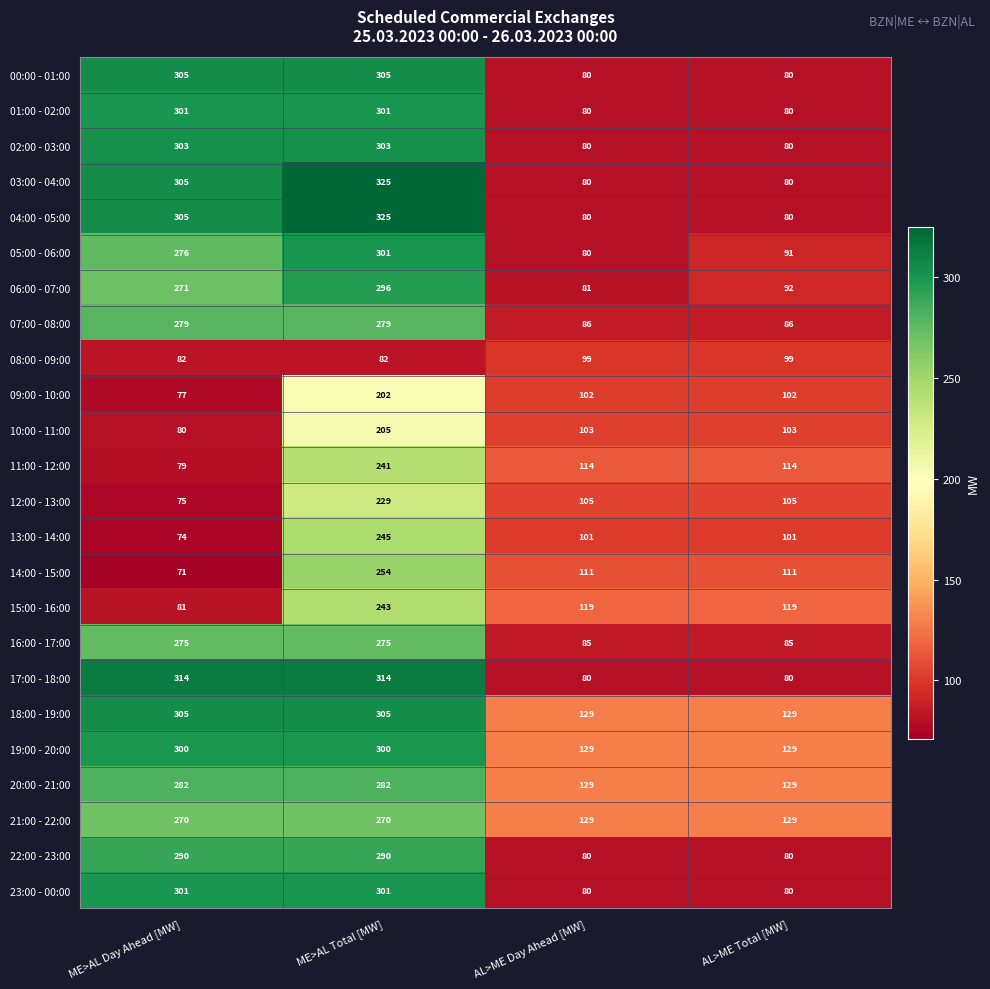

What is the difference between the maximum and second lowest values in the 18:00 - 19:00 series?

176